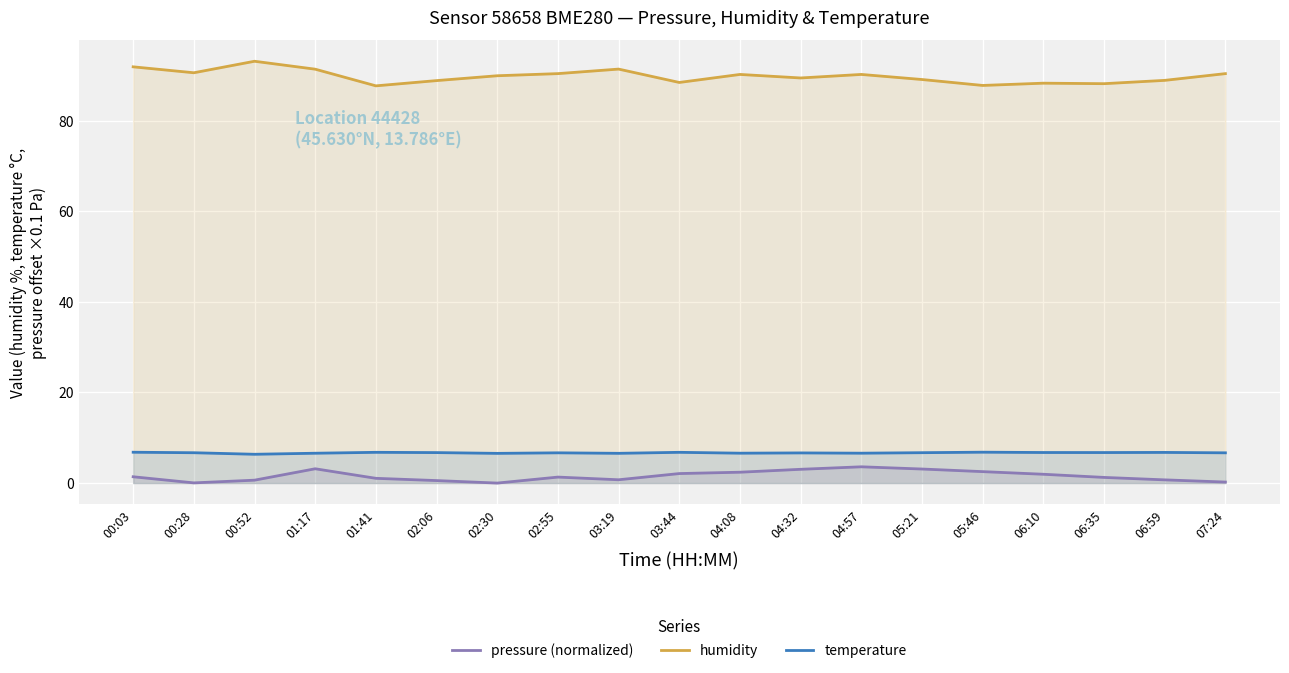

What position from the left is 03:19?

9